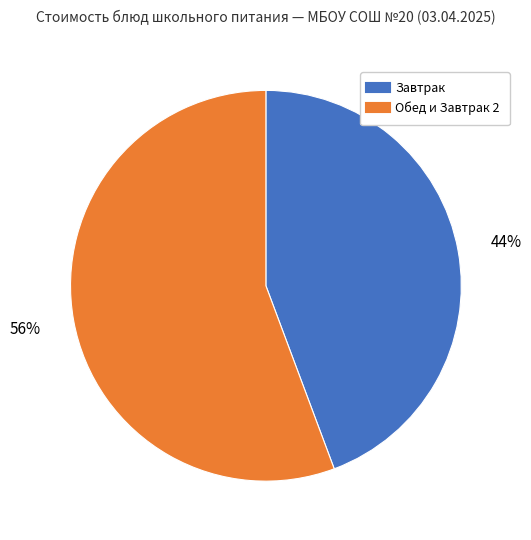

Is there any slice that represents more than half of the pie?

Yes